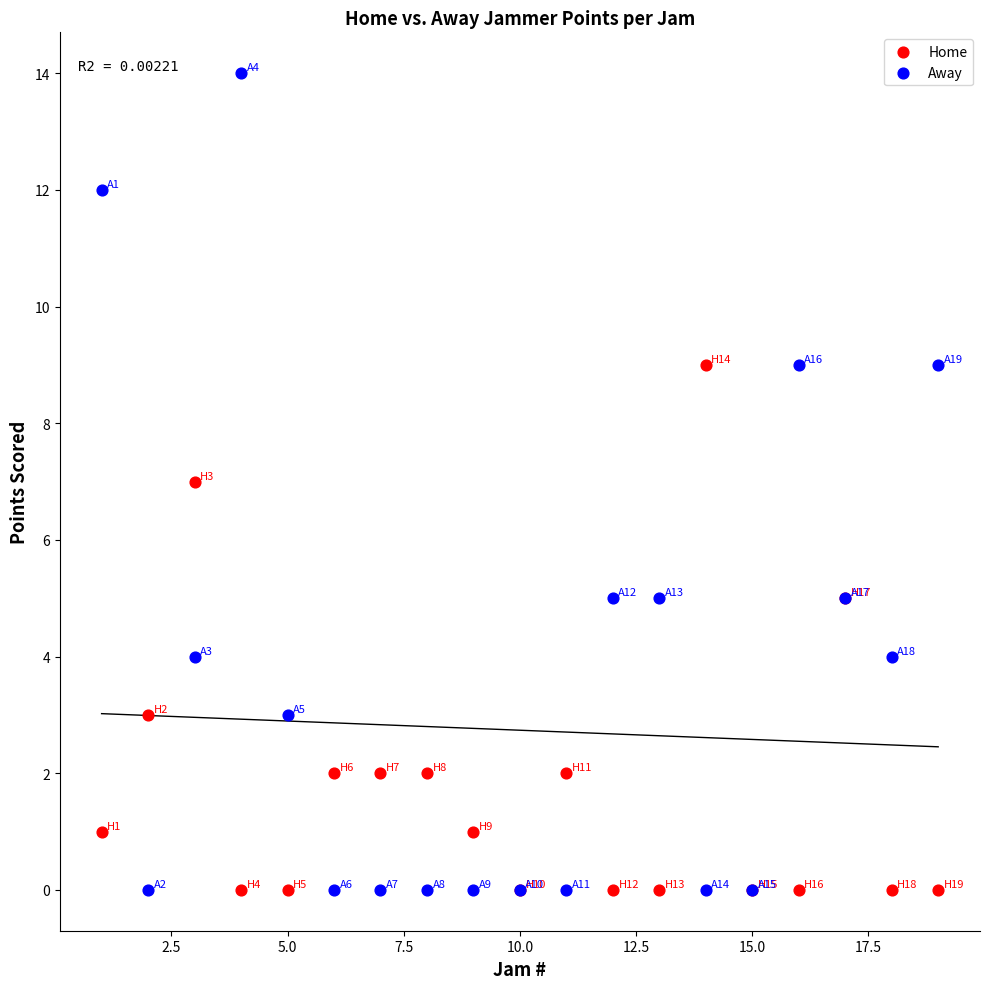

Which series has the widest spread of Y values?

Away